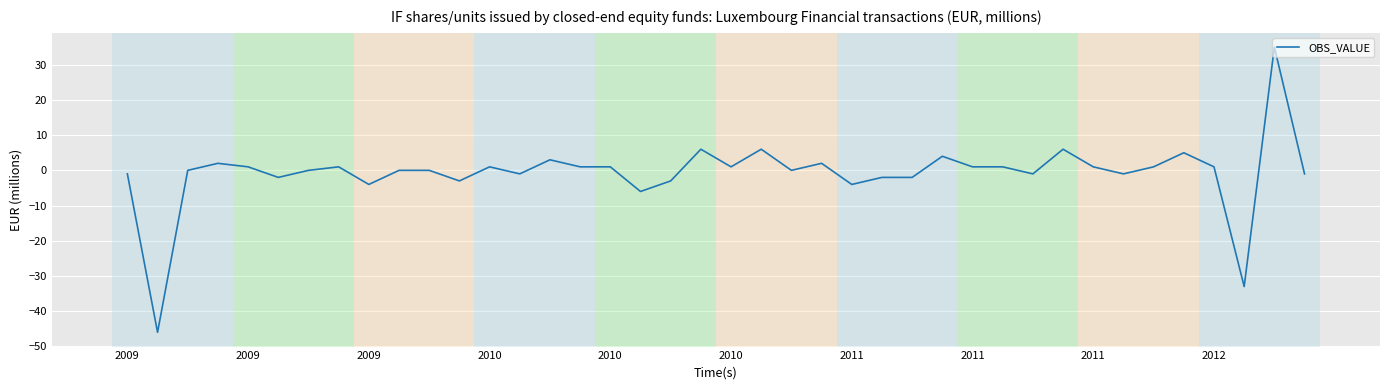

What is the difference between the maximum and minimum values?

81